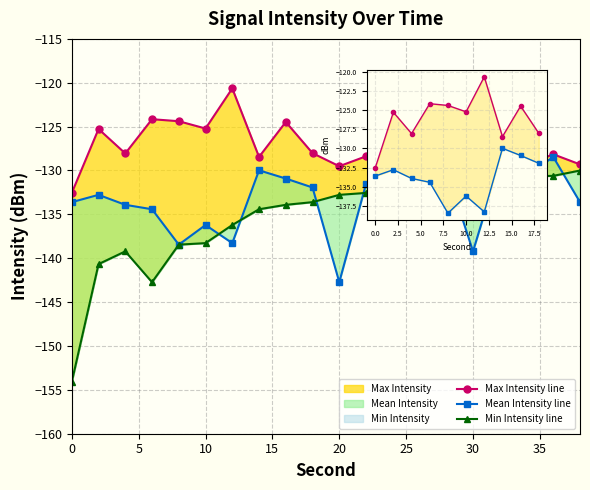

List the series in order of their peak value, highest first.

Max Intensity, Mean Intensity, Min Intensity